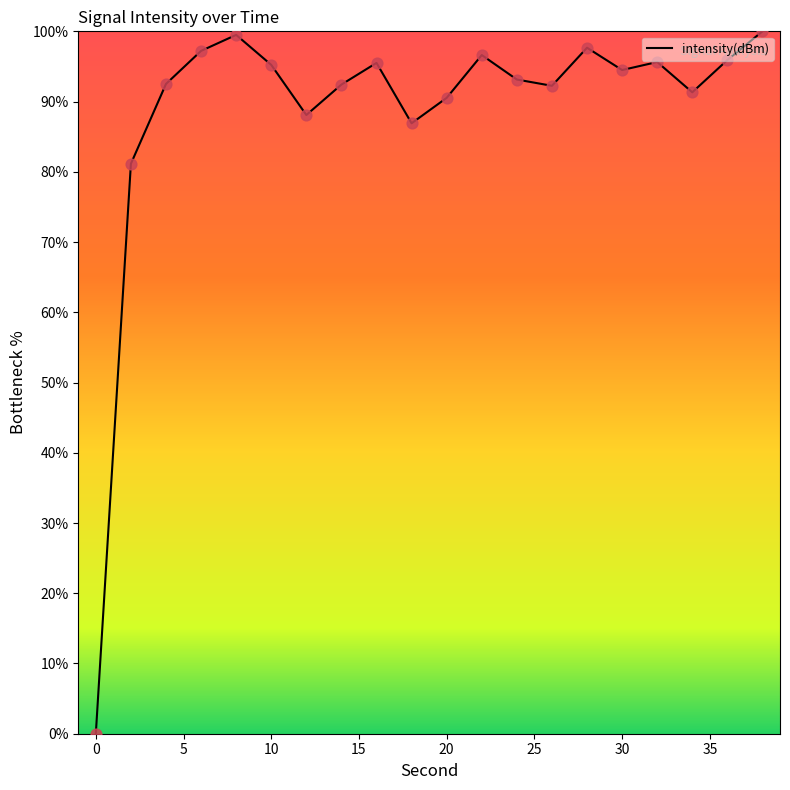

What is the difference between the maximum and minimum values?

100.0